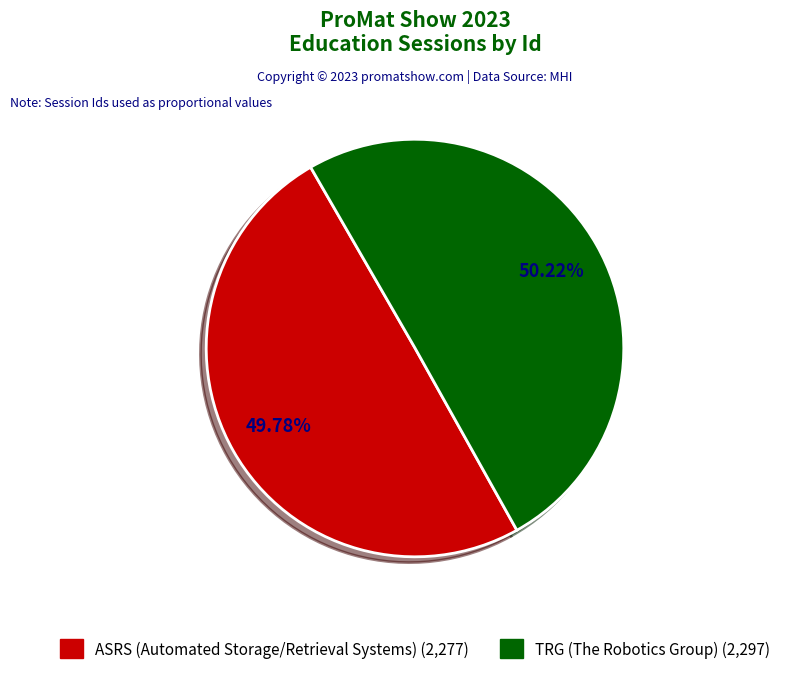

To the nearest percent, what portion does TRG (The Robotics Group) represent?

50%